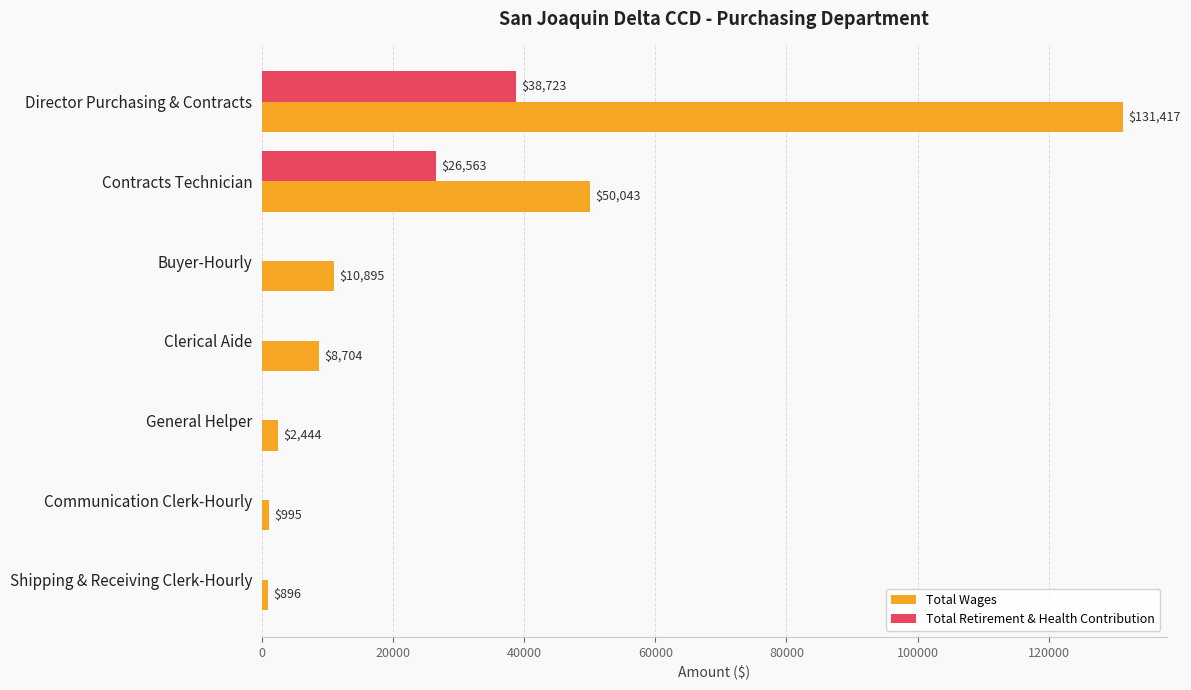

At which label is Total Retirement & Health Contribution closest to 19361?

Contracts Technician